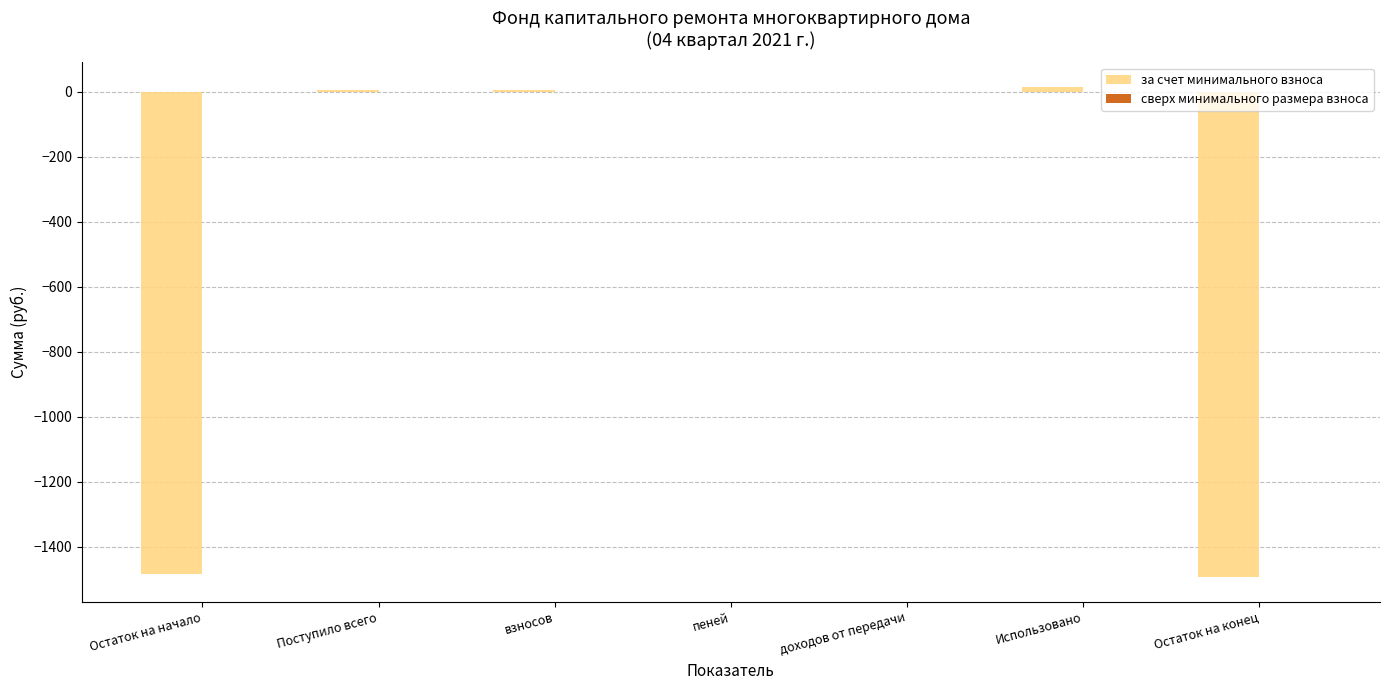

The value at Остаток на начало is -1484.1. True or false?

True